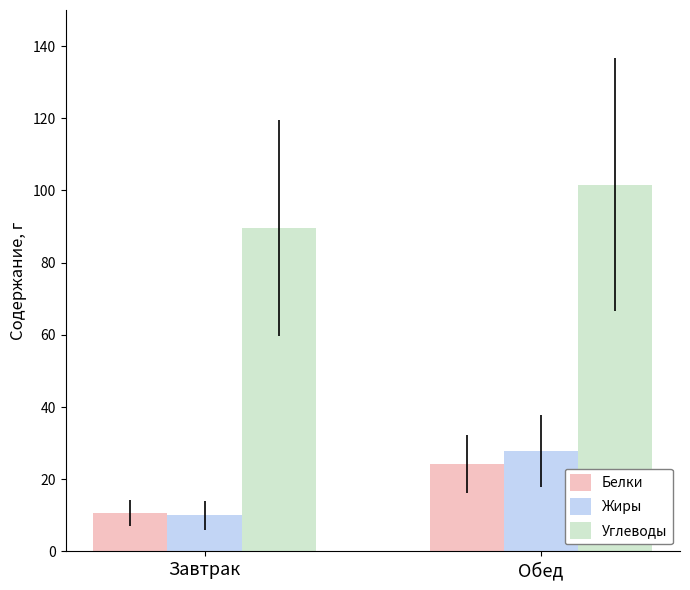

Are the bars grouped side by side (vs. stacked)?

Yes